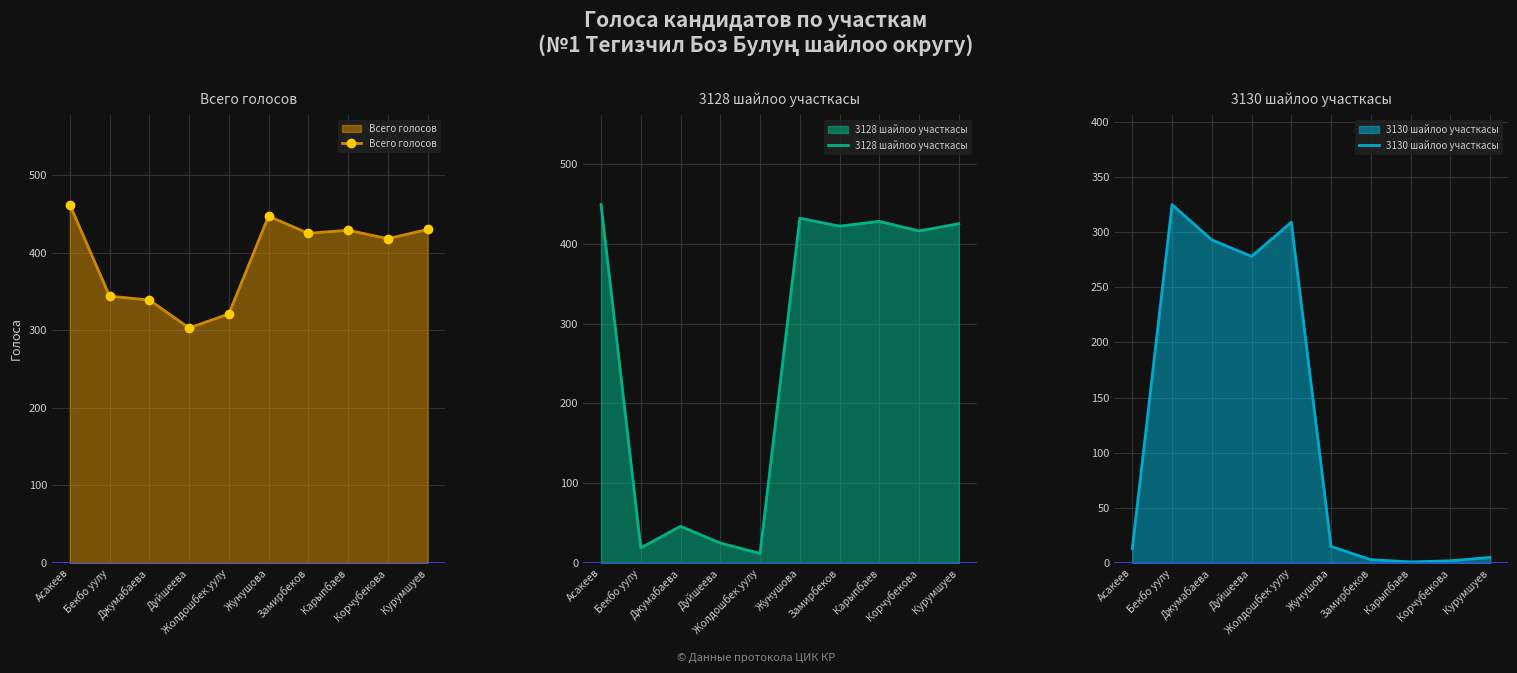

What is the difference between the maximum and minimum values in the 3128 шайлоо участкасы series?

437